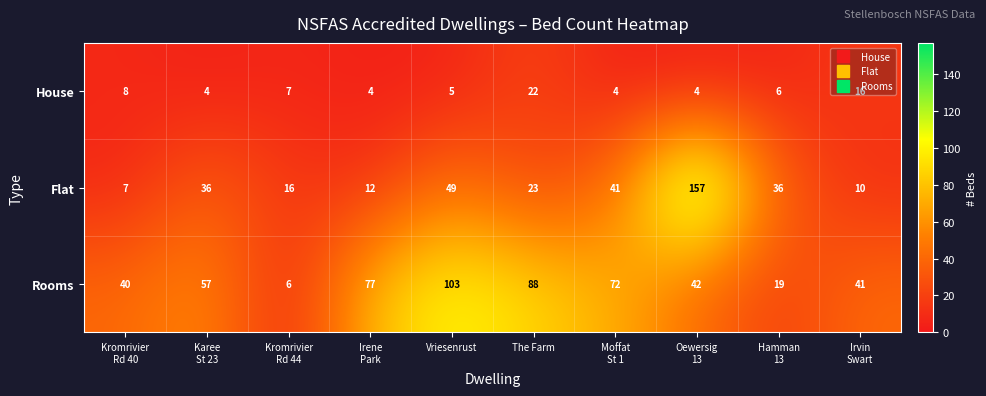

What is the sum of all House values?

80